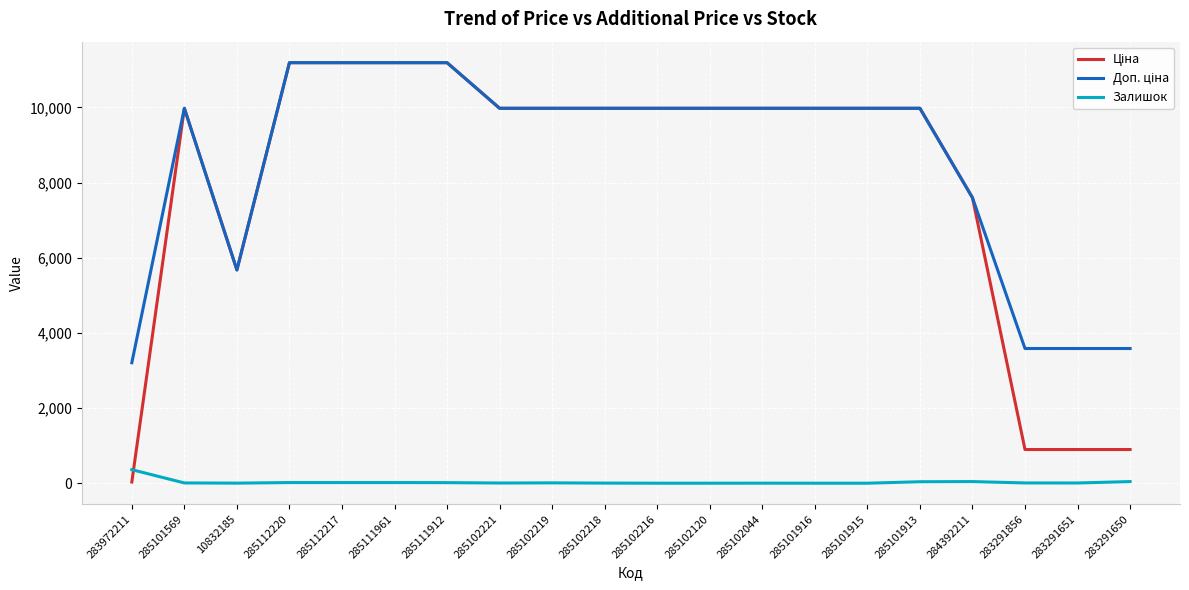

What position from the right is 283291856?

3